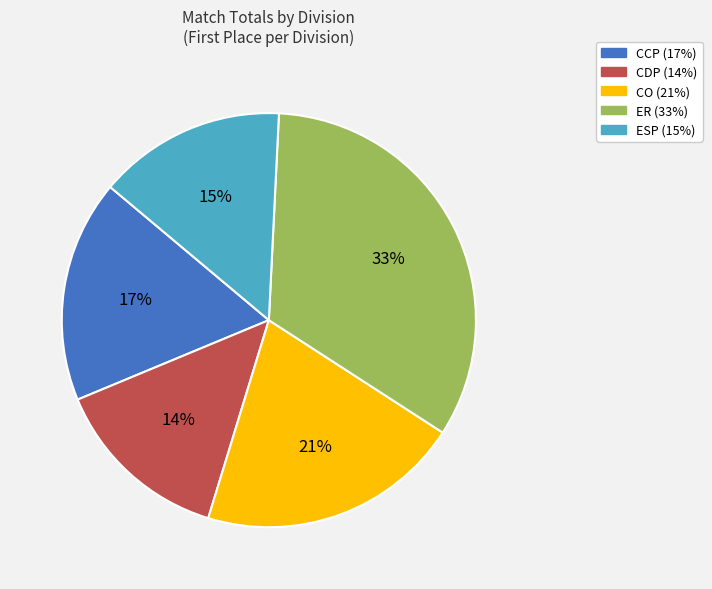

Between ER and ESP, which is larger?

ER